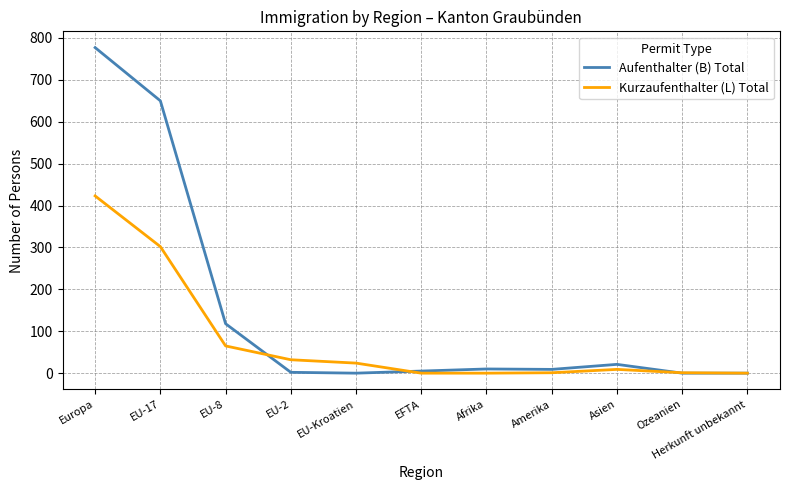

The Kurzaufenthalter (L) Total series shows 201 at Herkunft unbekannt. True or false?

False